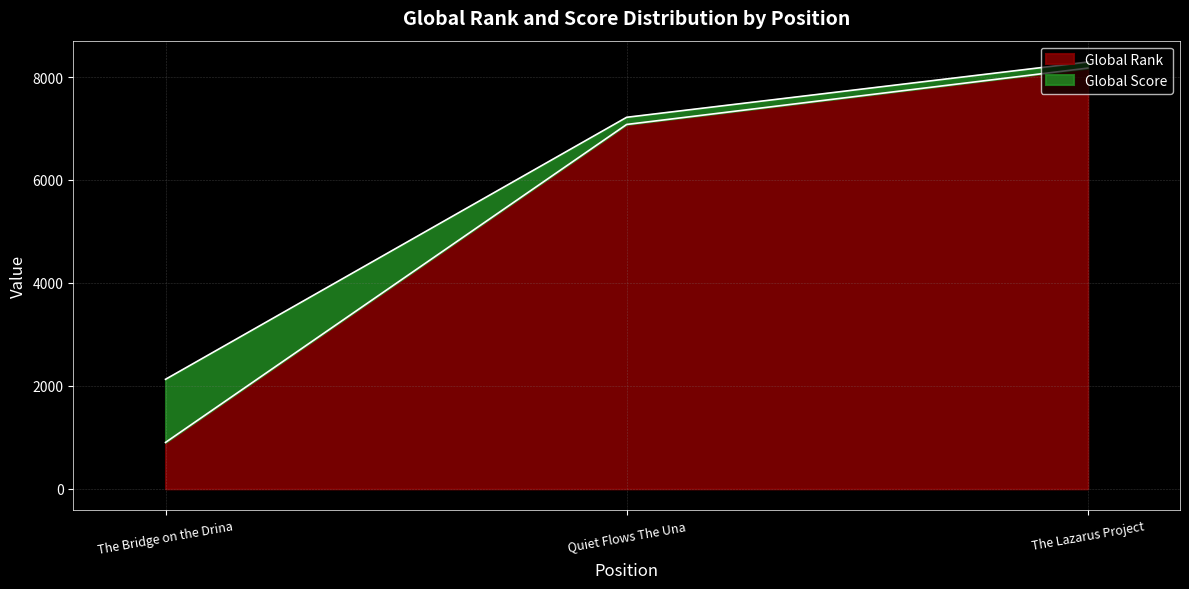

True or false: Global Rank has a value of 7079.0 at Quiet Flows The Una.

True